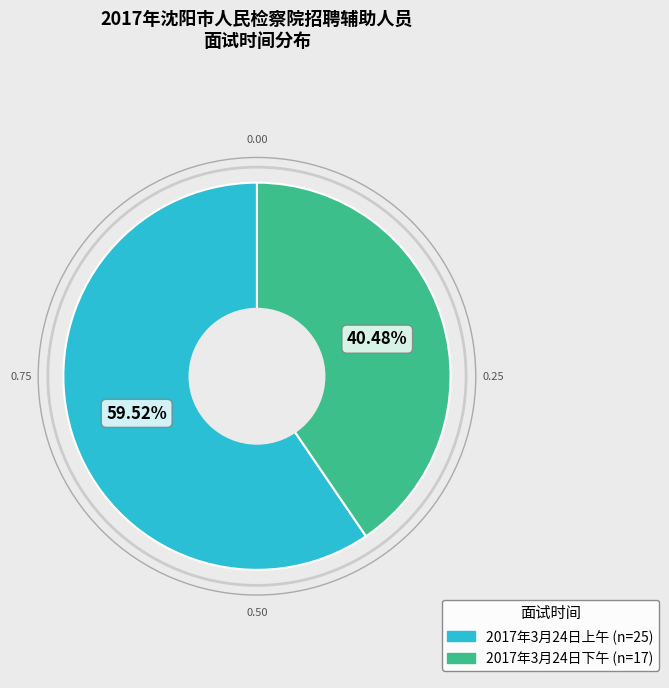

What percentage is the 2017年3月24日上午 slice, to the nearest percent?

60%